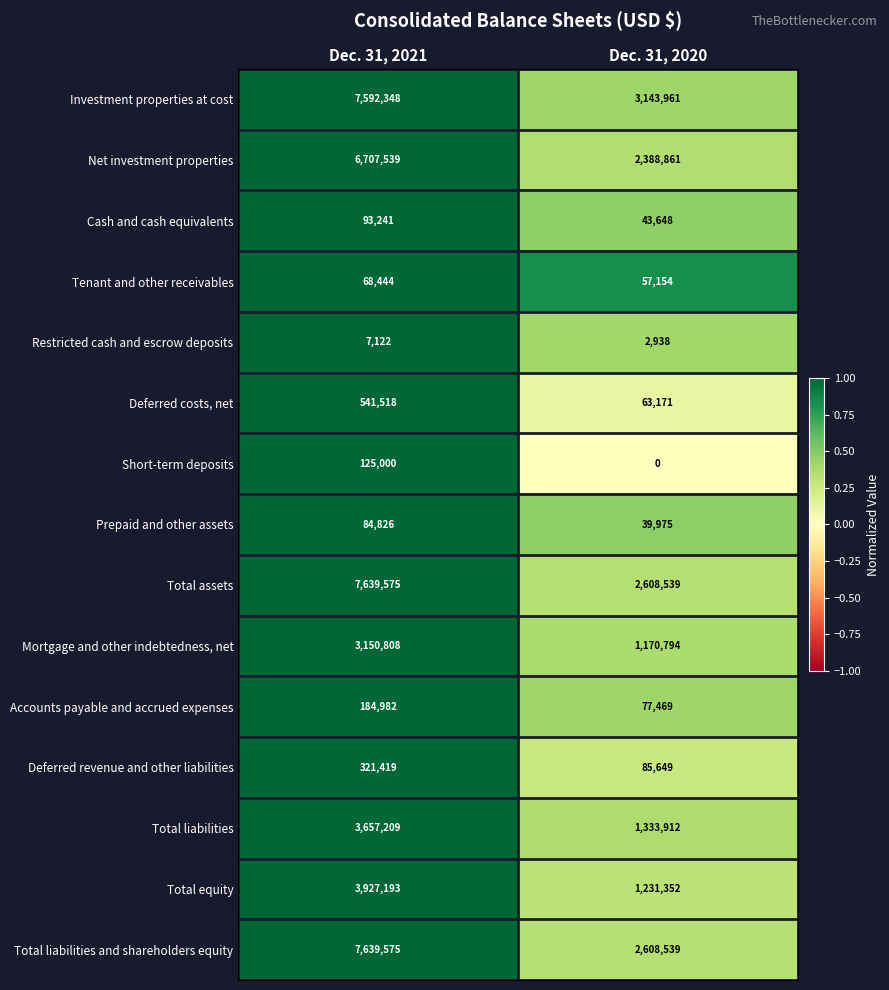

What is the spread (max minus min) of values at Dec. 31, 2020?

3143961